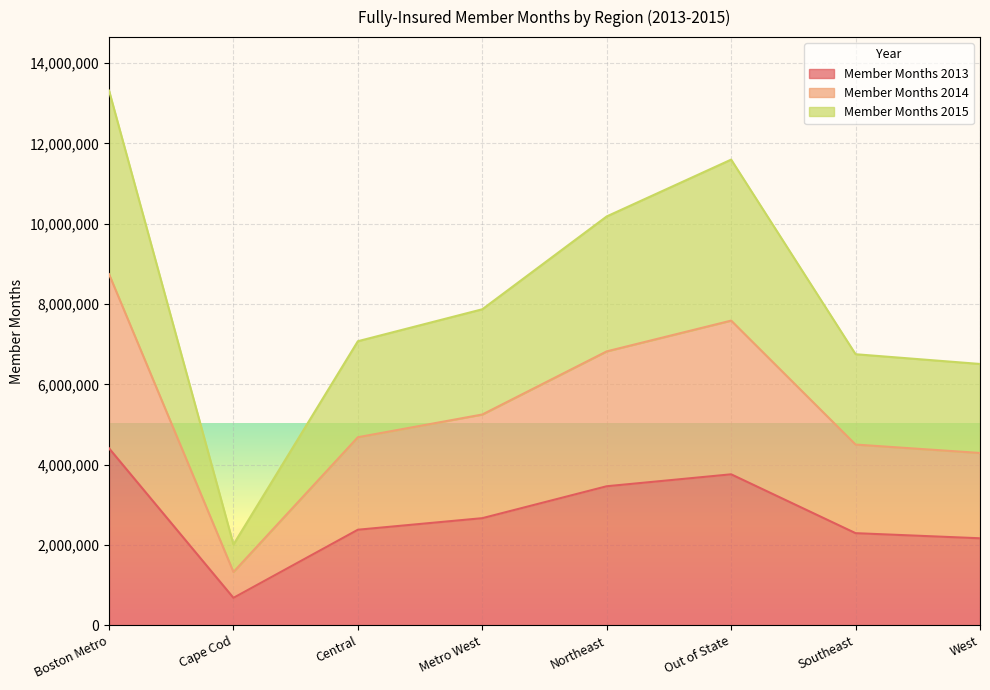

At which label does Member Months 2013 reach its peak?

Boston Metro